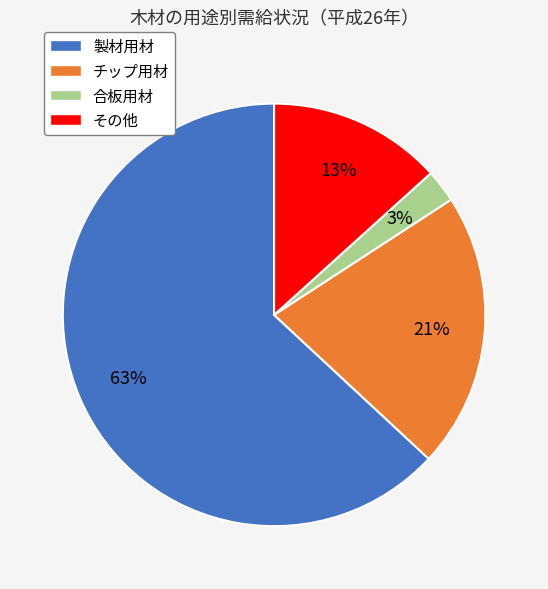

Count the number of slices in the pie.

4